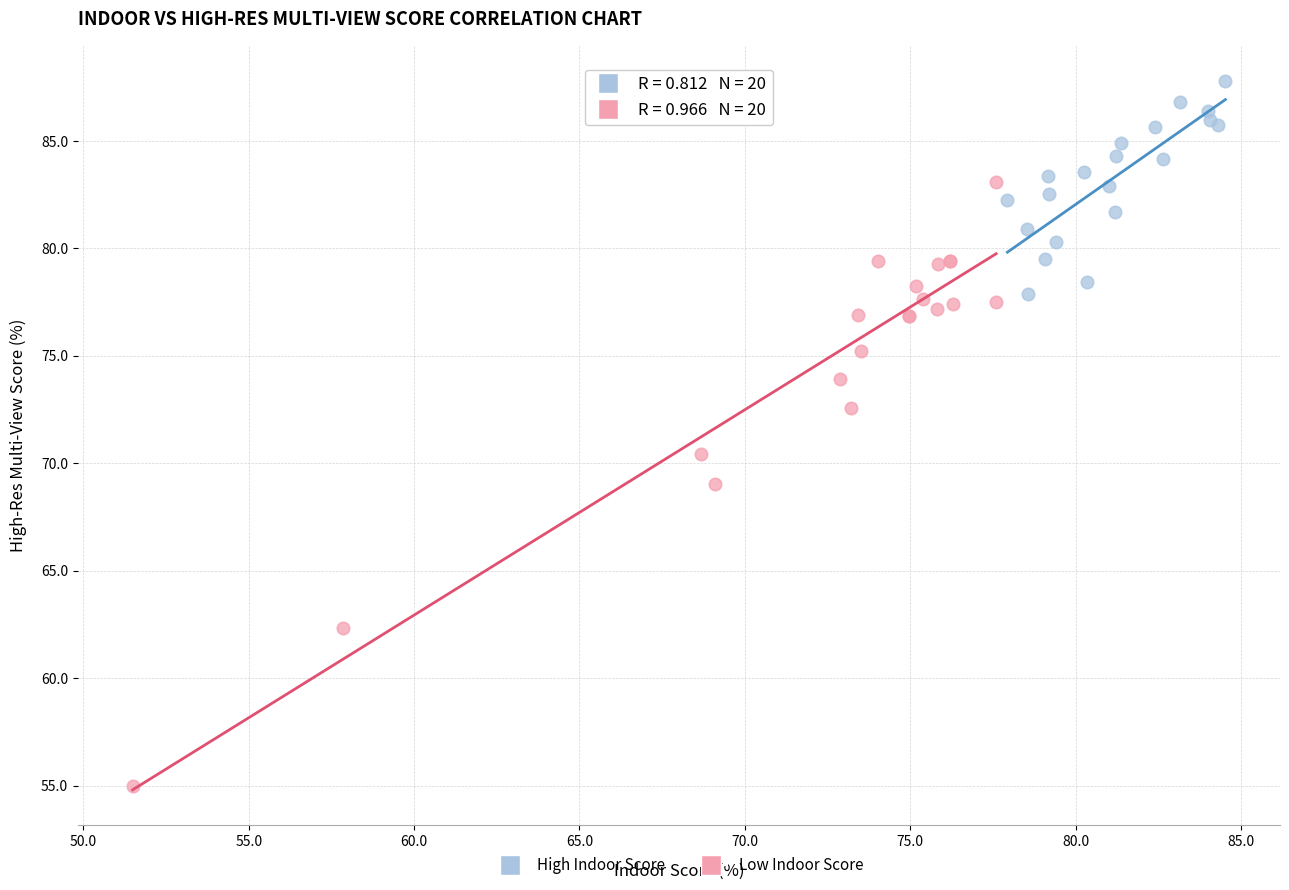

Which series reaches the maximum Y coordinate?

High Indoor Score